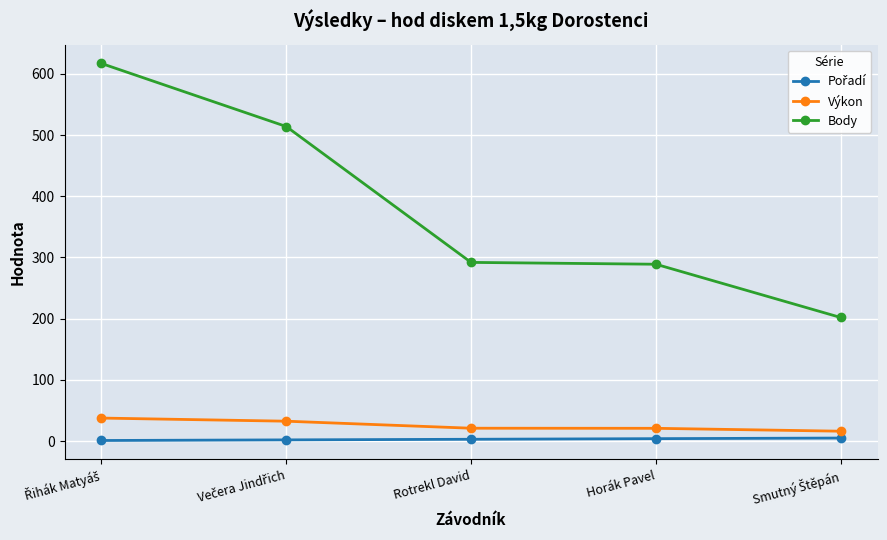

True or false: Výkon and Body cross at least once.

False